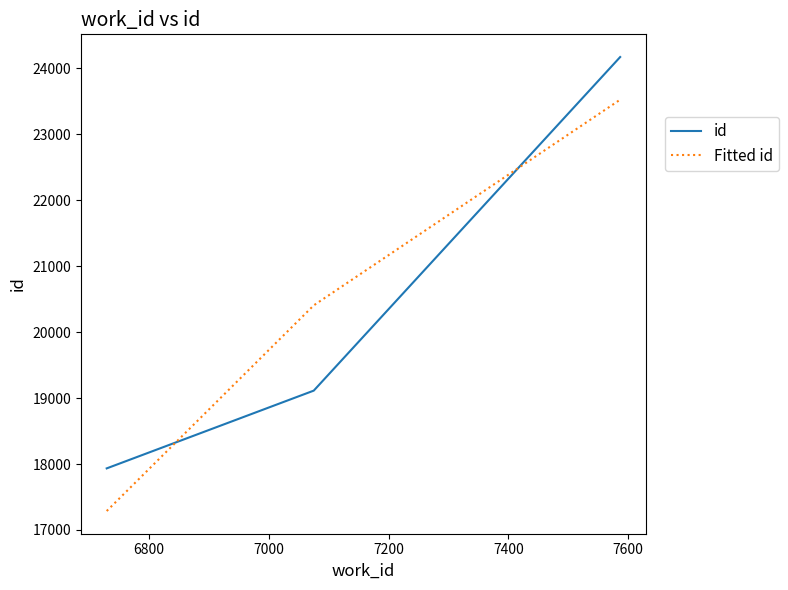

What is the lowest value of the Fitted id series?

17287.5